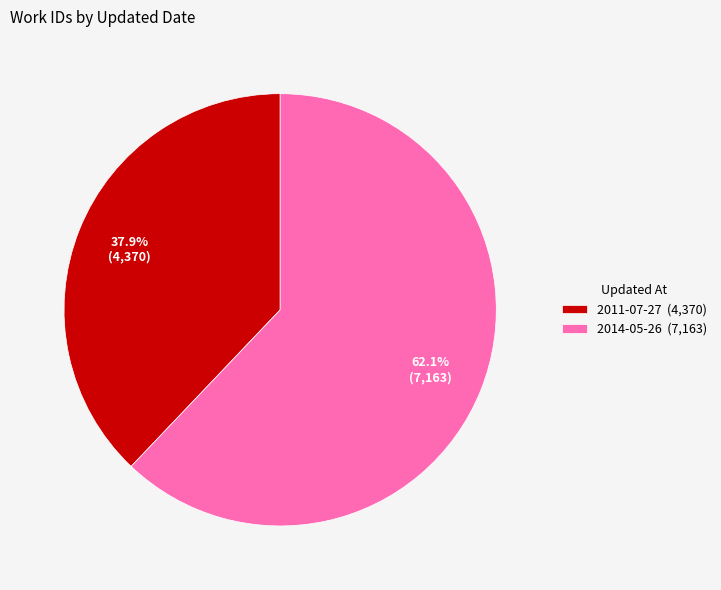

True or false: 2011-07-27 accounts for 26% of the total.

False